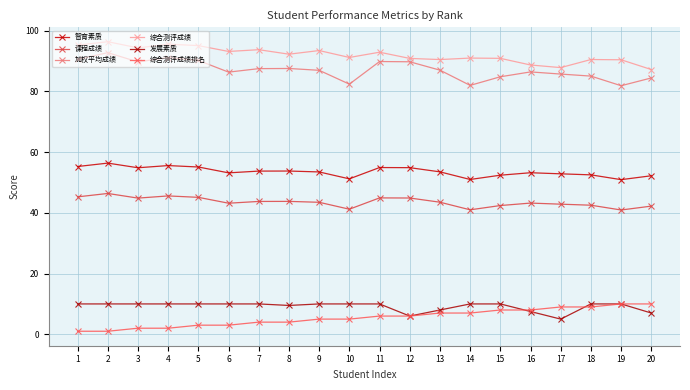

Which series has the largest total across all categories?

综合测评成绩